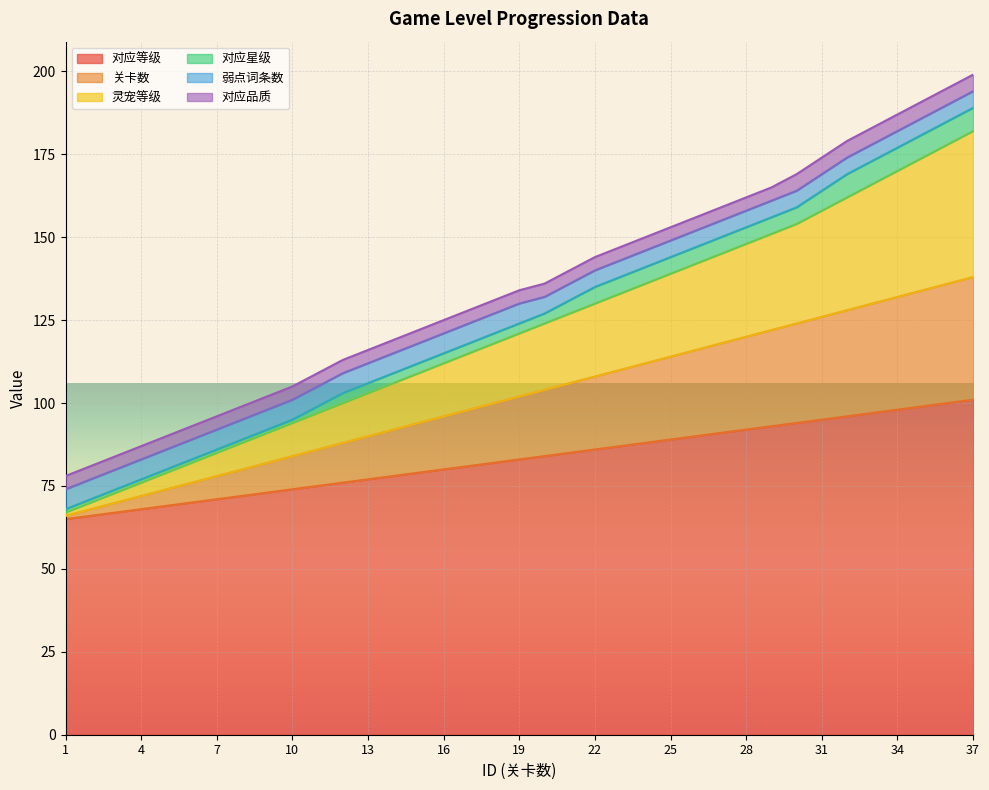

Between 13 and 17, which is larger?

17